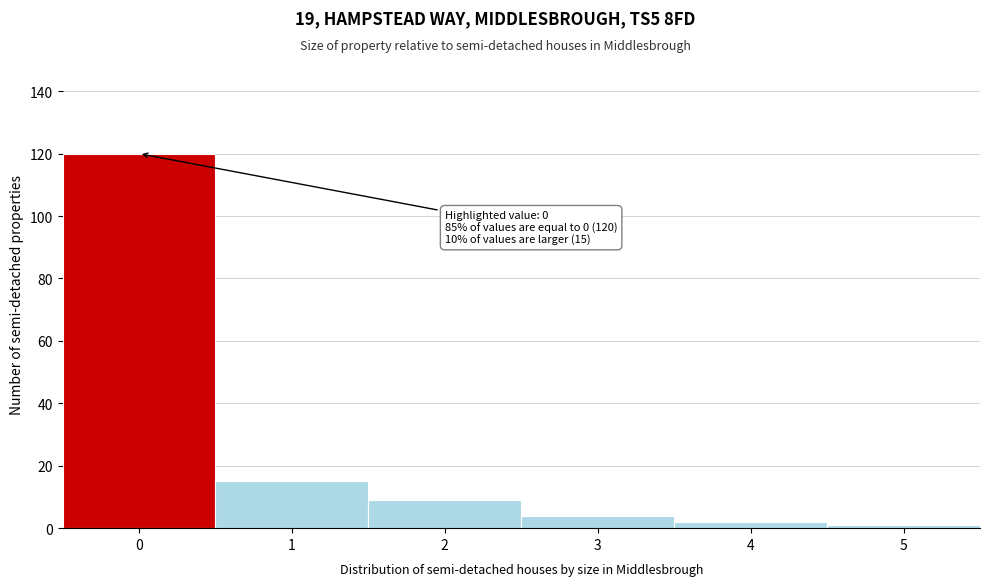

Reading left to right, extract all data points from this chart.

120	15	9	4	2	1